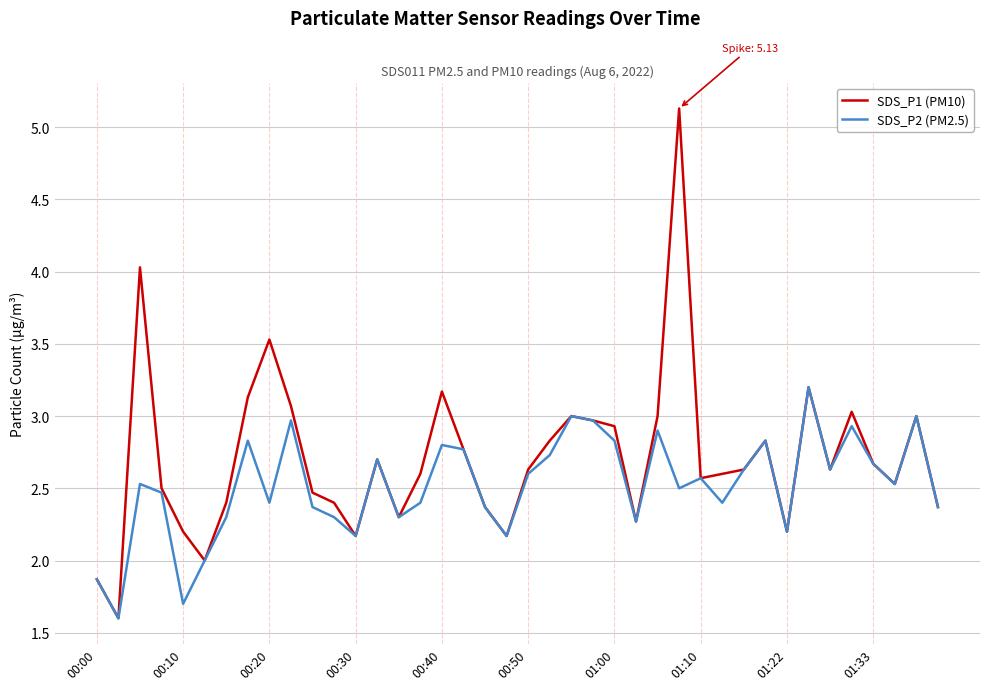

Which series has the largest total across all categories?

SDS_P1 (PM10)